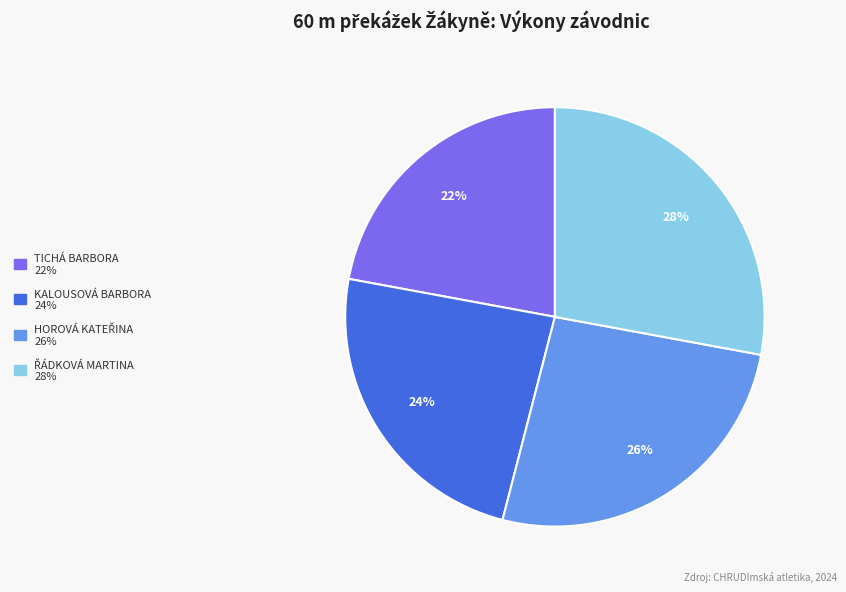

Does any single category account for the majority?

No